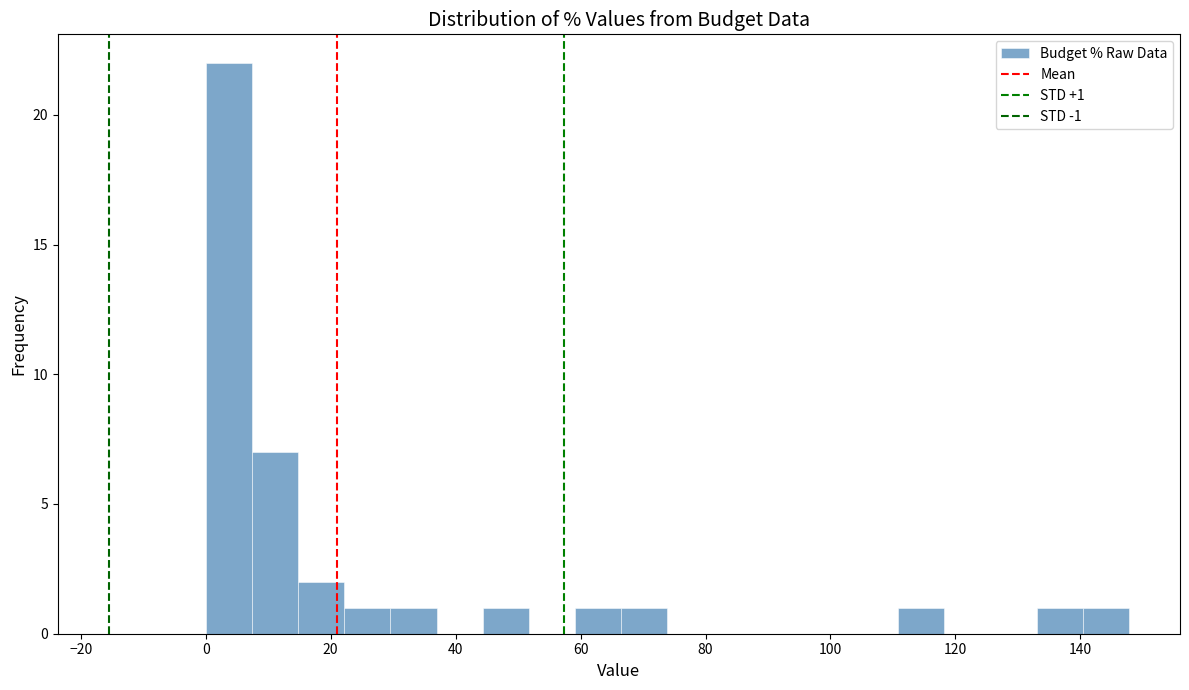

Read against the x-axis, roughly where is the centre of the tallest bar?

4